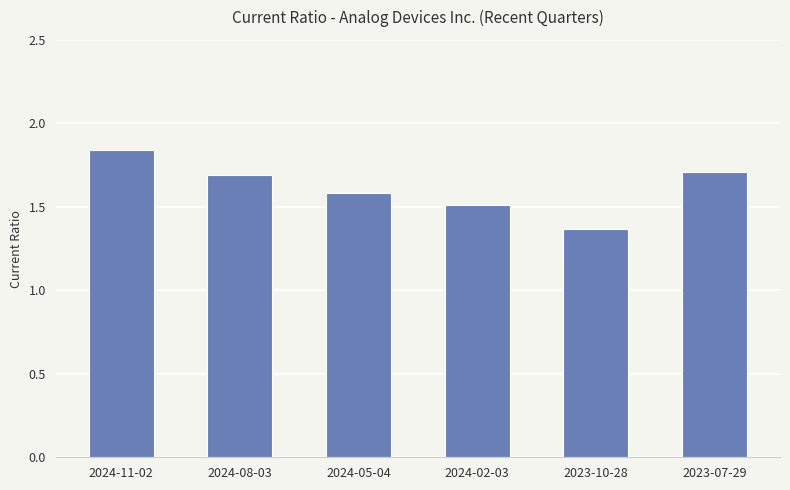

True or false: the data shows 2.1 at 2024-05-04.

False